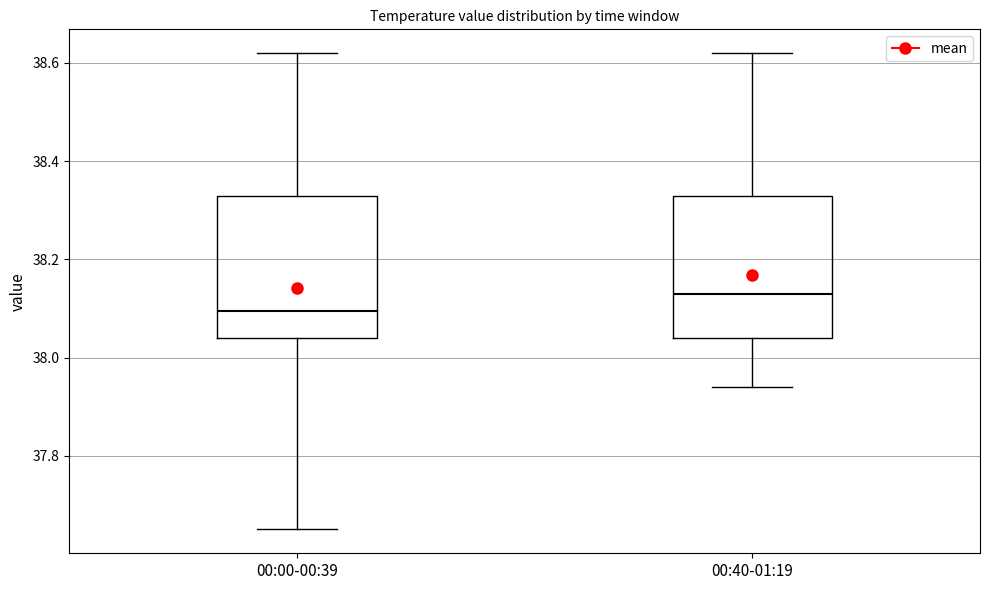

Where does the upper whisker of the box for 00:00-00:39 end on the y-axis? The values are not printed on the chart, so give them approximately, as read against the axis.

38.62